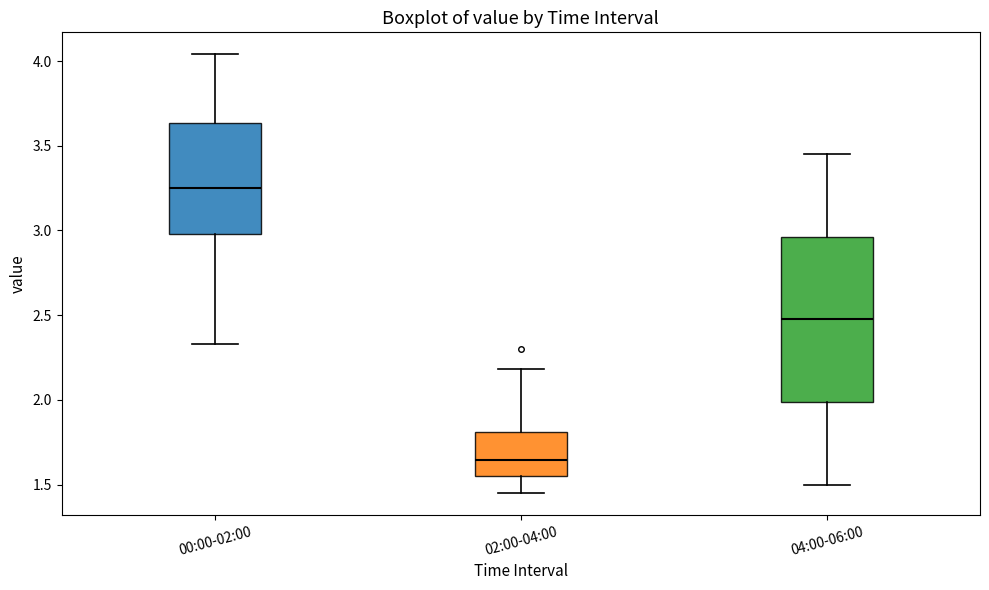

Which box is the tallest, from its lower edge to its upper edge?

04:00-06:00